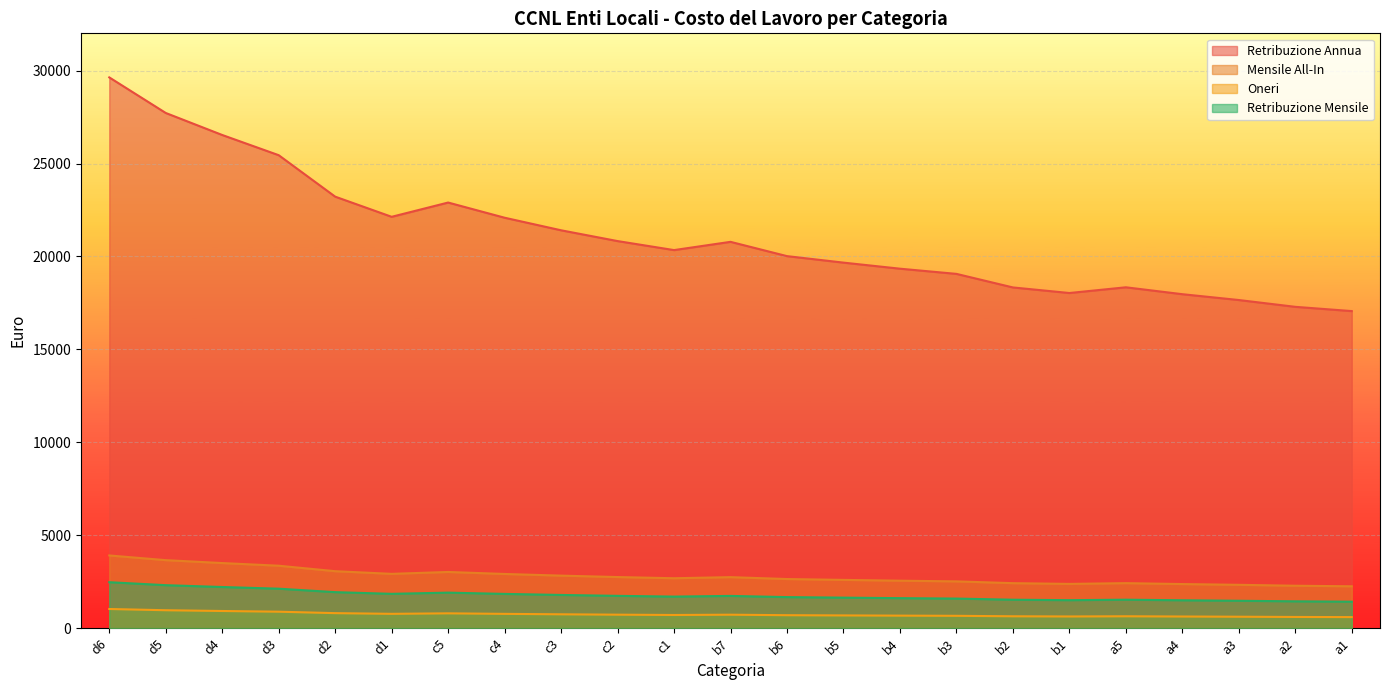

At which category does Oneri reach its first local valley?

d1